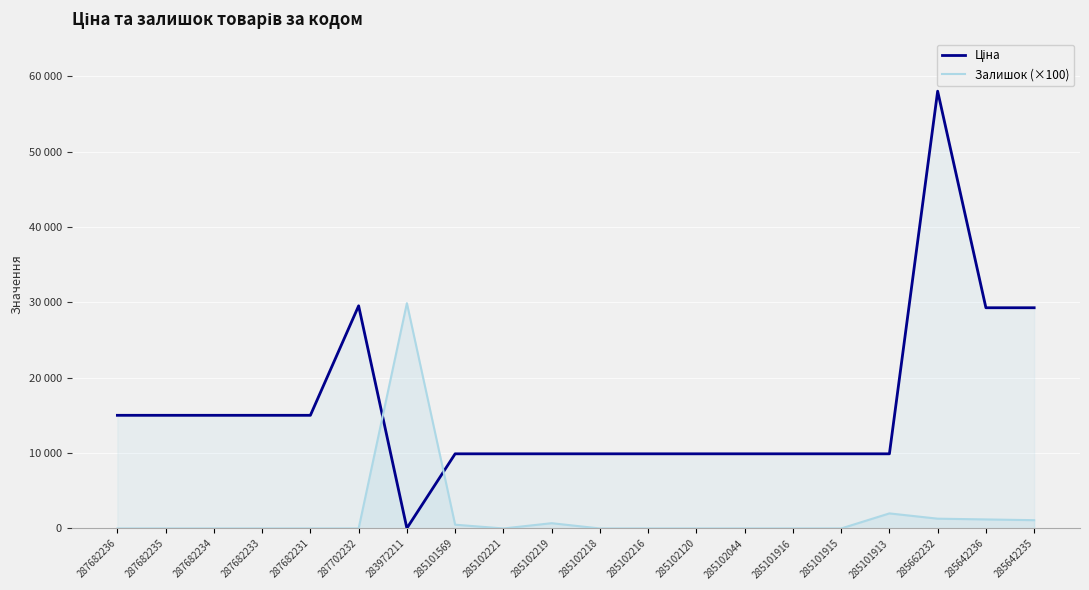

What is the sum of the Залишок (×100) values at 287682235 and 285642236?

1200.0